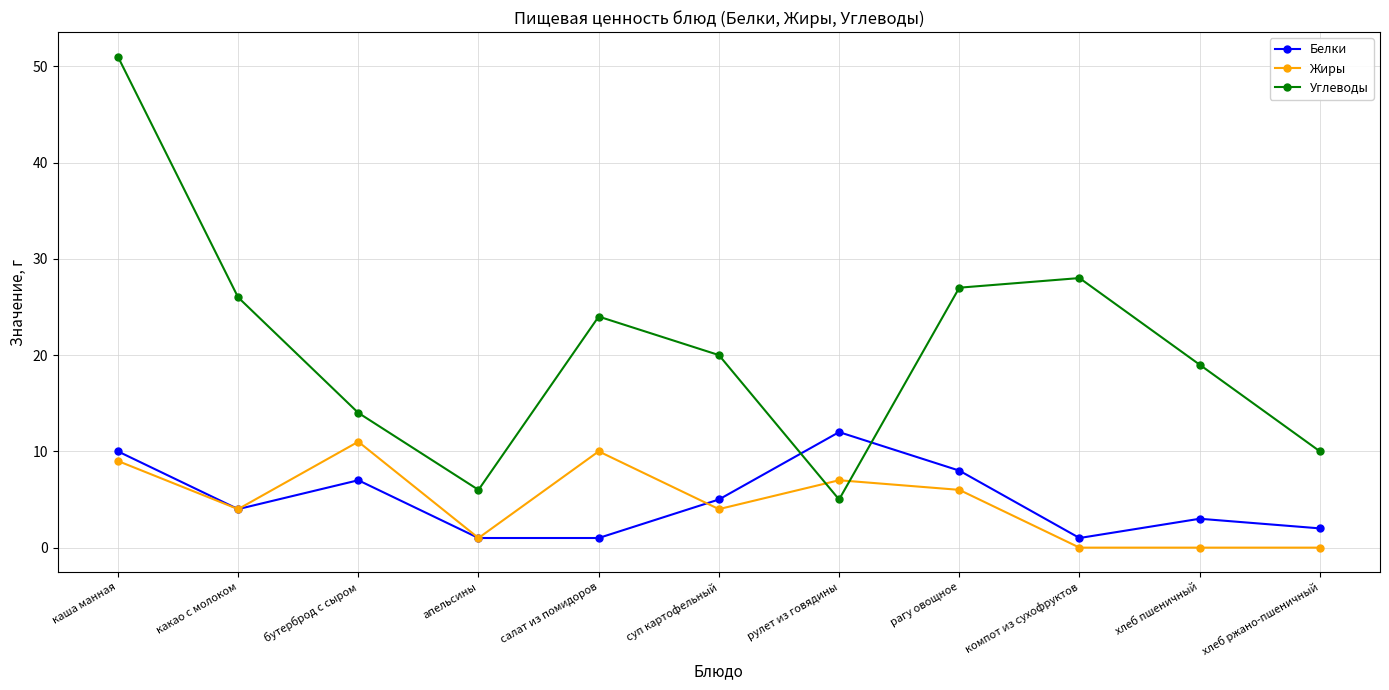

How many values in the Белки series are below 4?

5